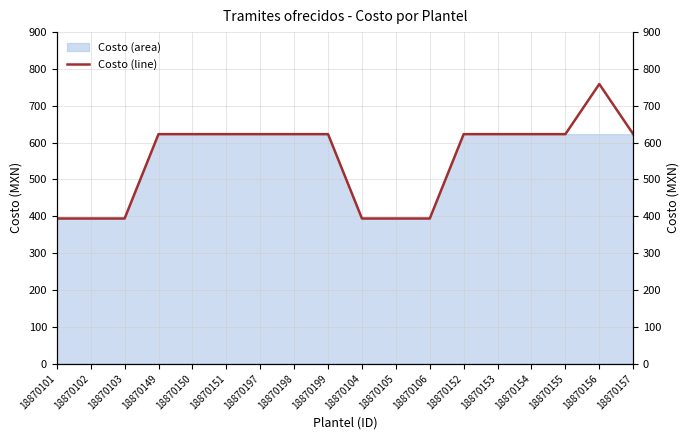

Which has a higher value, 18870102 or 18870104?

18870102